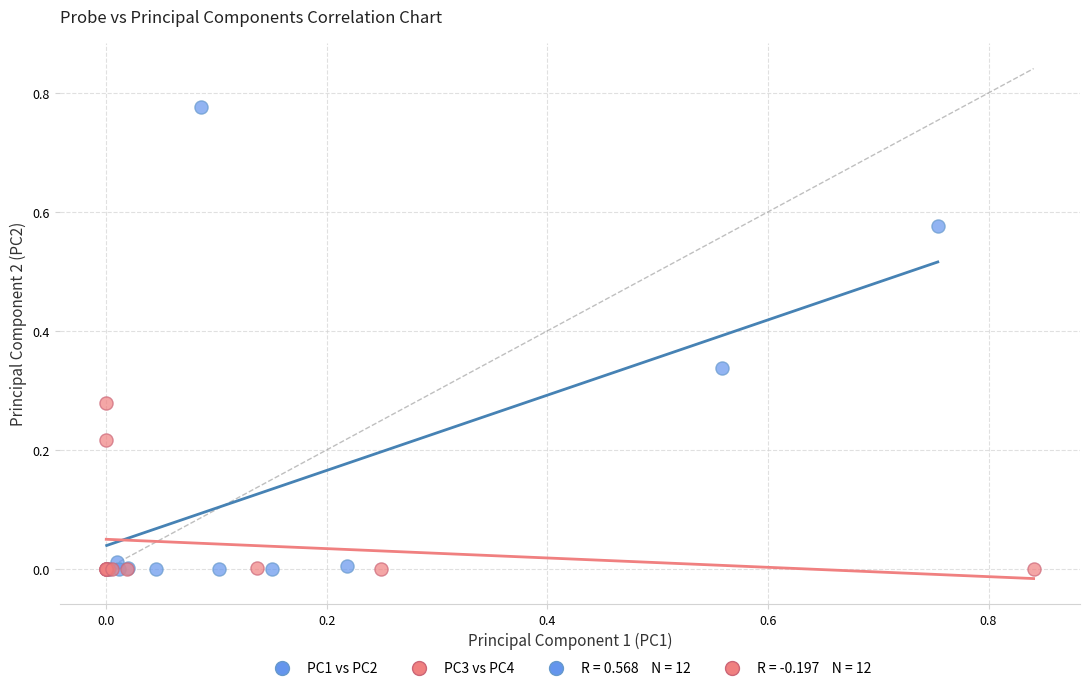

Which series reaches the maximum Y coordinate?

PC1 vs PC2